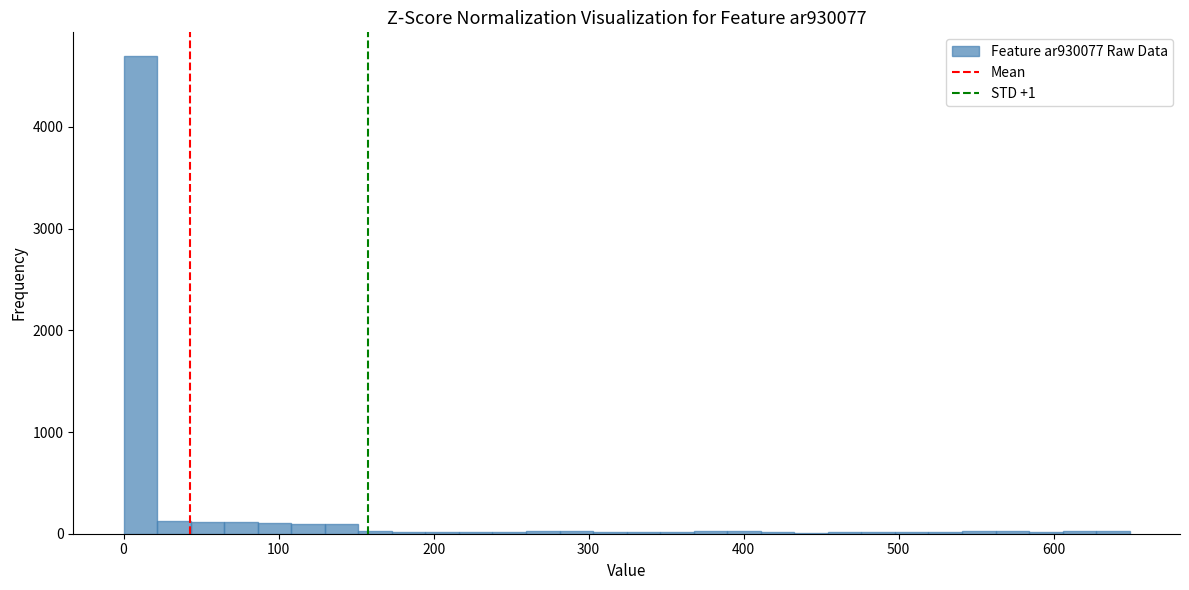

Around what value on the x-axis is the tallest bar? Give the approximate position of its centre, as read against the axis.

10